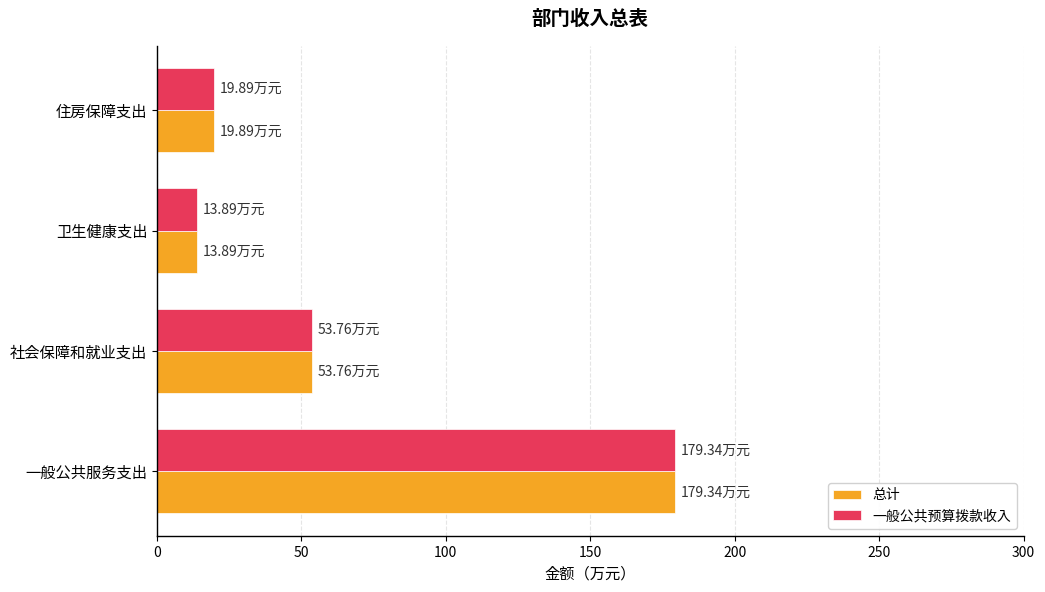

List the labels in order of 一般公共预算拨款收入 value, smallest first.

卫生健康支出, 住房保障支出, 社会保障和就业支出, 一般公共服务支出